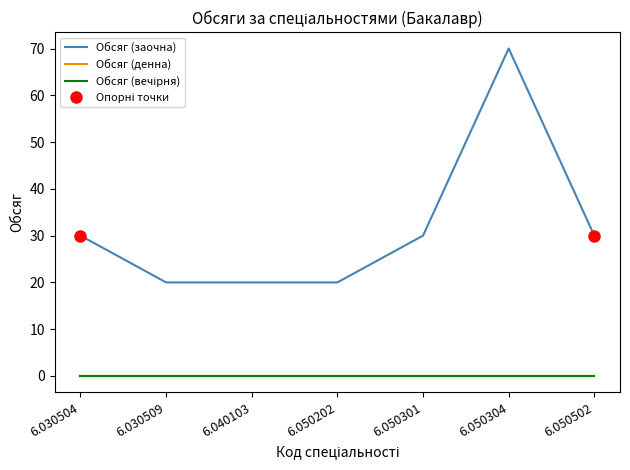

At how many categories does at least one series exceed 30?

1